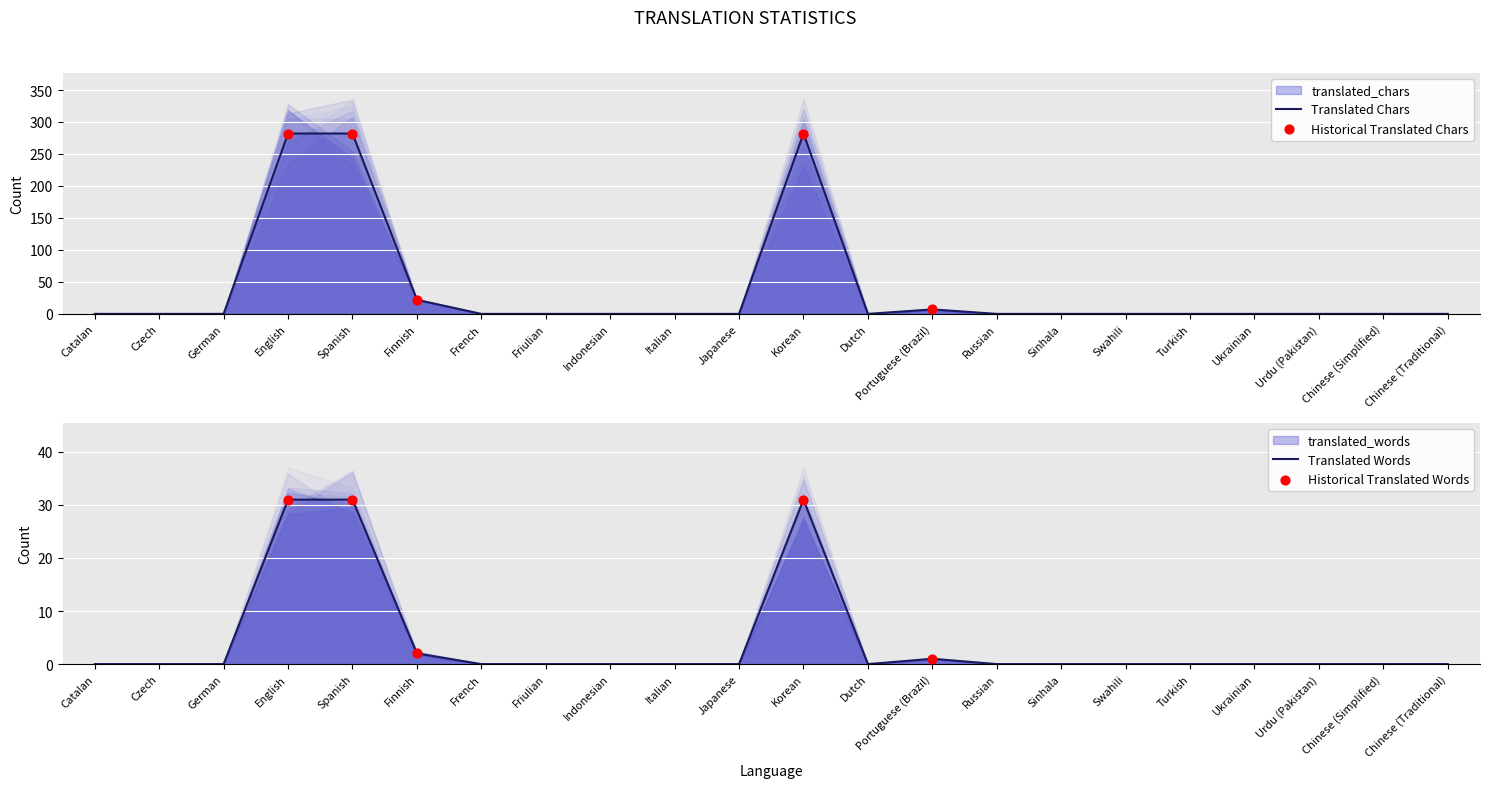

Which series reaches the minimum Y coordinate?

translated_words